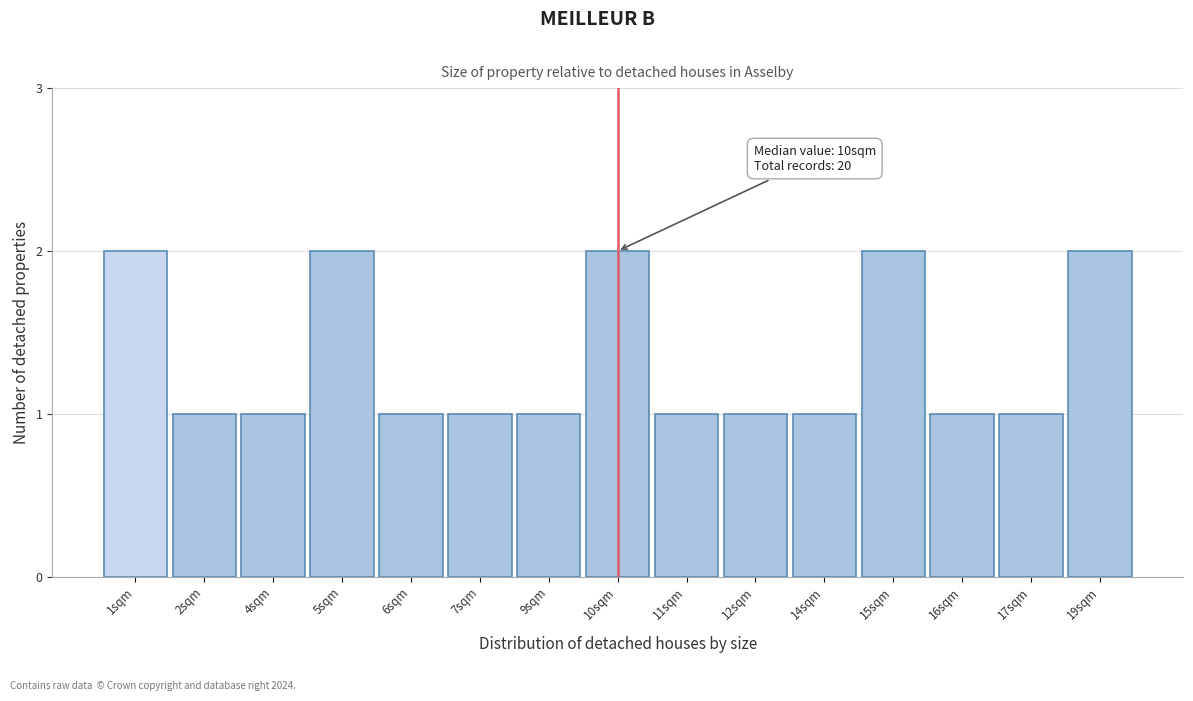

Reading left to right, extract all data points from this chart.

2	1	1	2	1	1	1	2	1	1	1	2	1	1	2